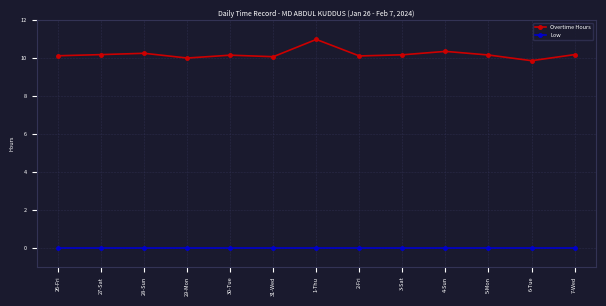

What is the spread (max minus min) of values at 6-Tue?

9.9